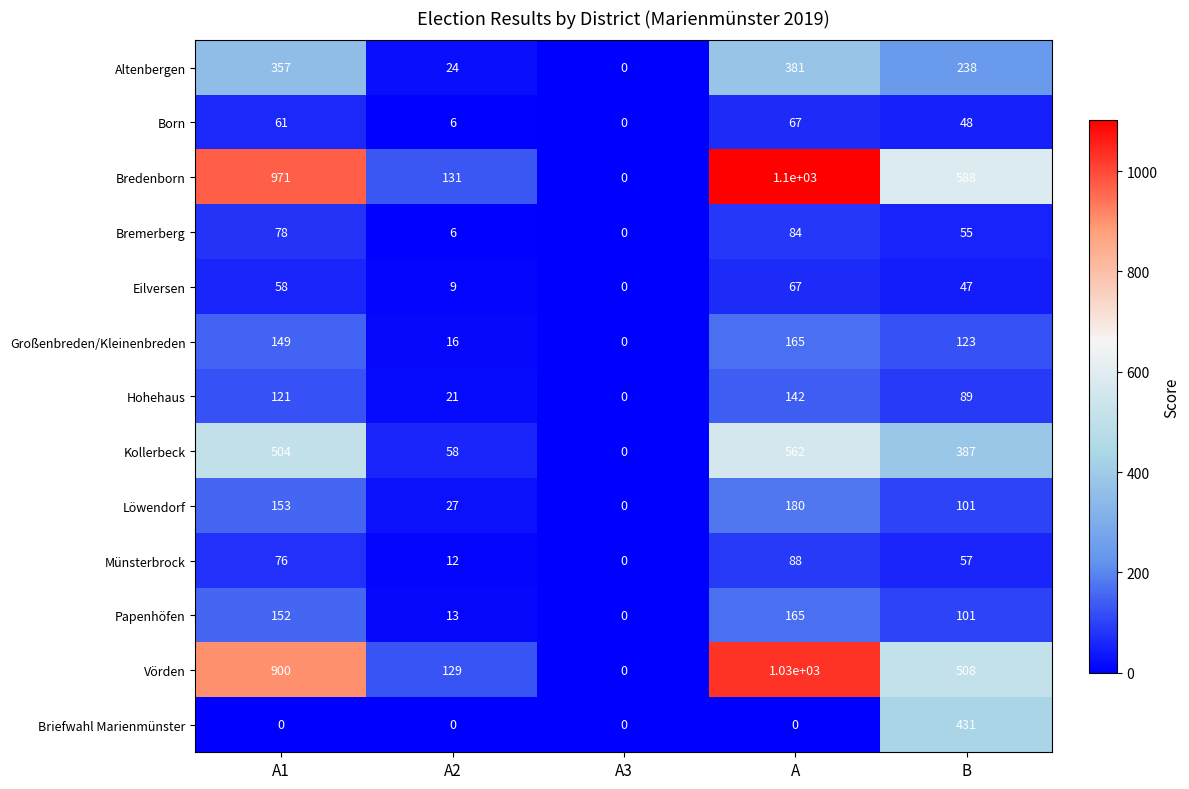

Count the number of categories in the chart.

5